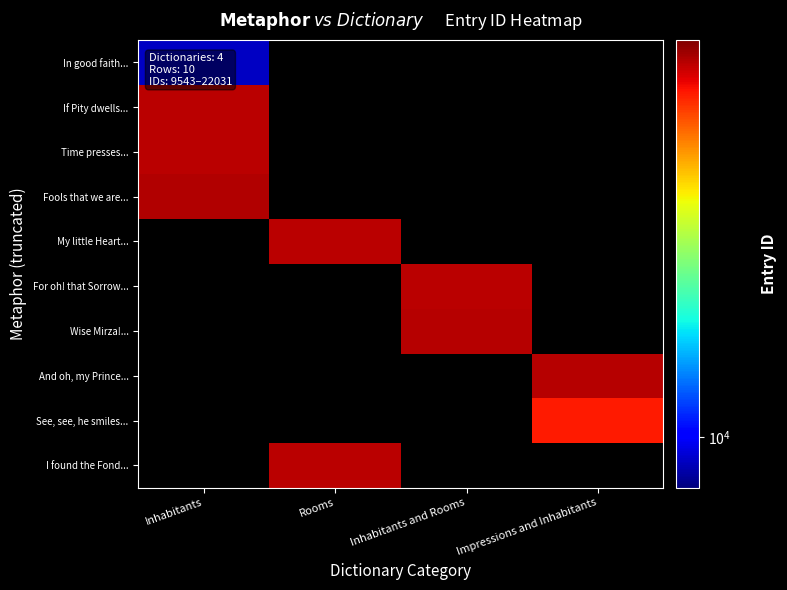

Is the value of I found the Fond... at Inhabitants and Rooms greater than the value of See, see, he smiles... at Rooms?

No